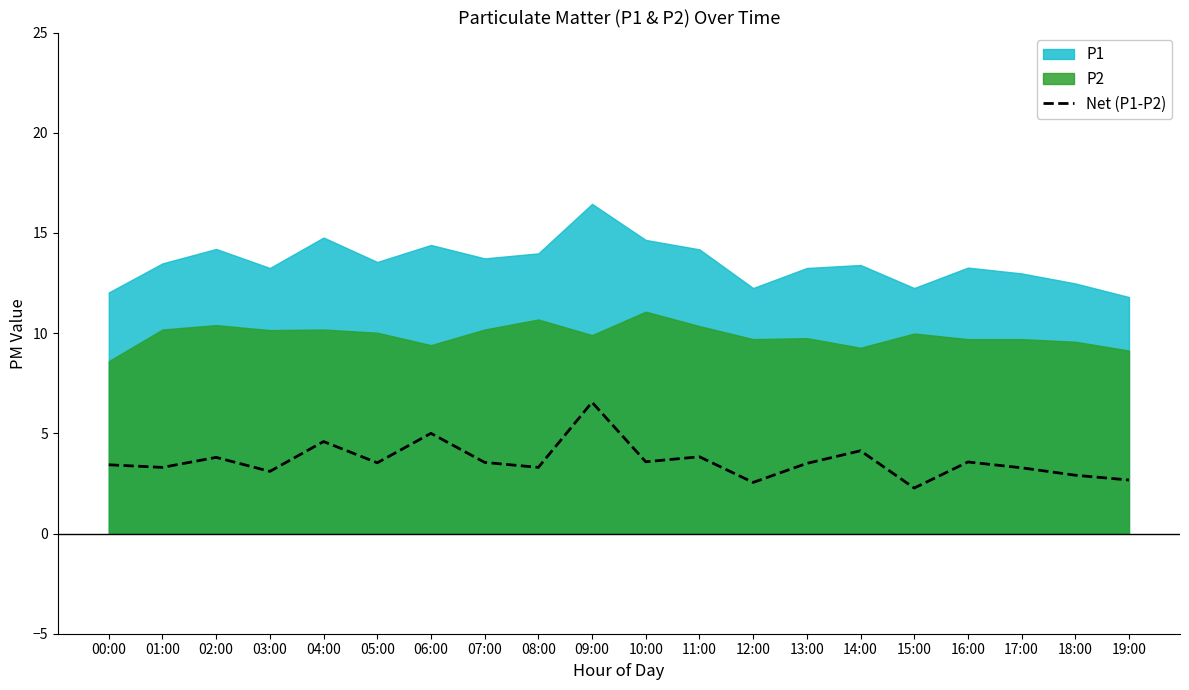

Reading left to right, list all the values displayed in this chart.

3.4	3.3	3.8	3.1	4.6	3.5	5.0	3.6	3.3	6.5	3.6	3.8	2.6	3.5	4.1	2.3	3.6	3.3	2.9	2.7